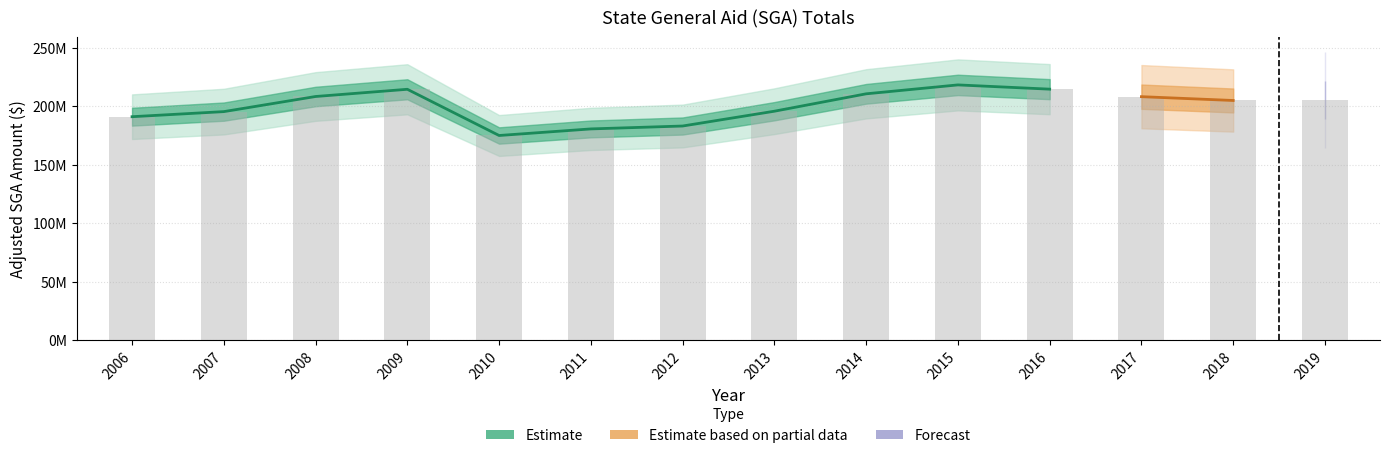

Rank the categories by value from lowest to highest.

2010, 2011, 2012, 2006, 2007, 2013, 2018, 2019, 2017, 2008, 2014, 2009, 2016, 2015